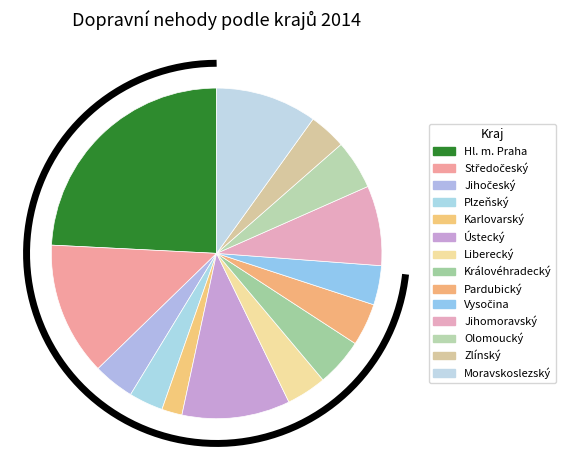

What is the ratio of the value at Jihomoravský to the value at Olomoucký?

1.6